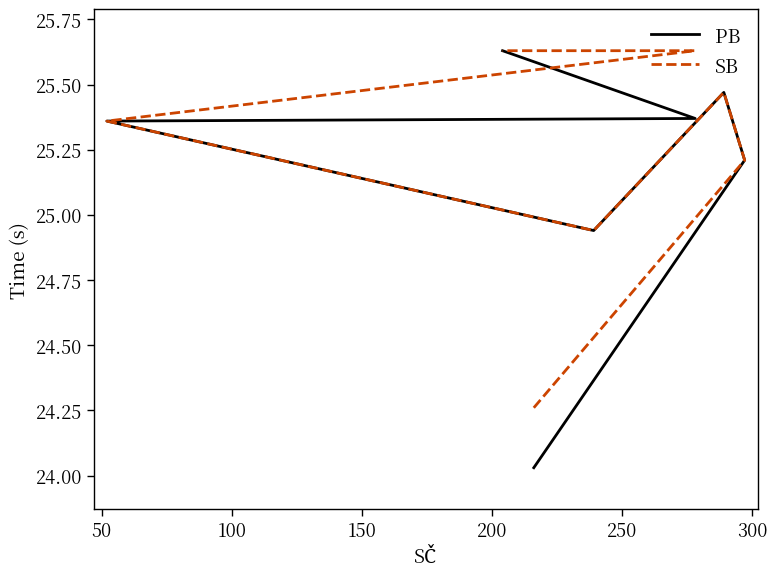

True or false: PB and SB cross at least once.

False